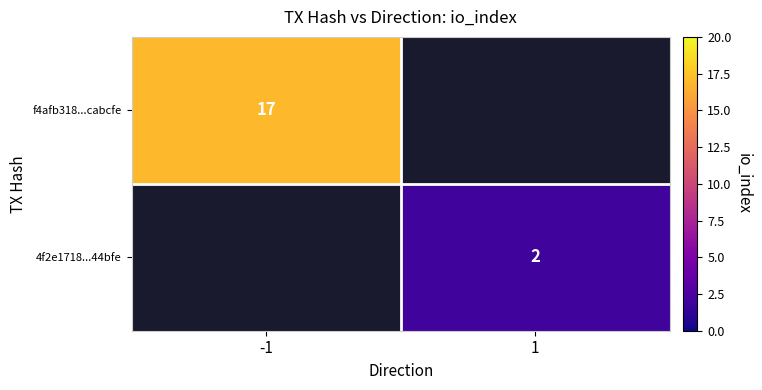

Is it true that 4f2e1718...44bfe equals 0 at 1?

False